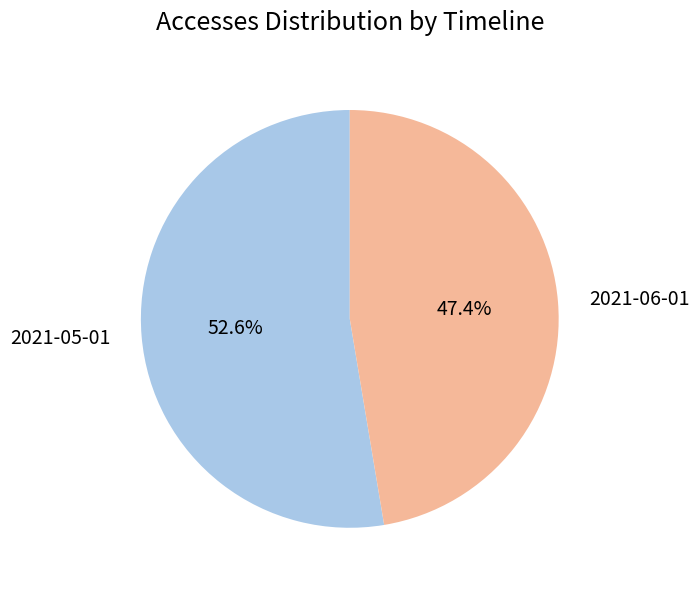

Rank the categories by value from lowest to highest.

2021-06-01, 2021-05-01